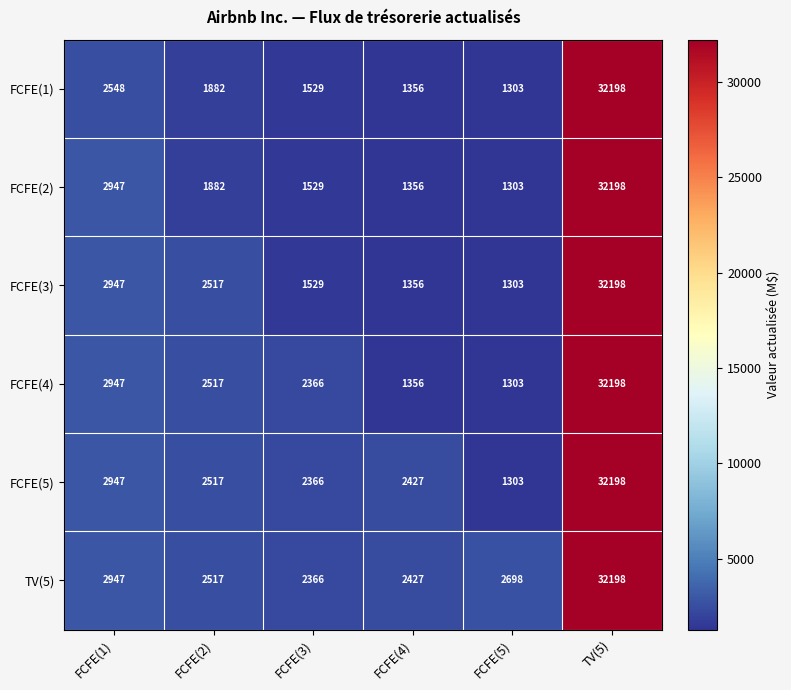

Where is FCFE(5) nearest to the value 16750?

FCFE(1)